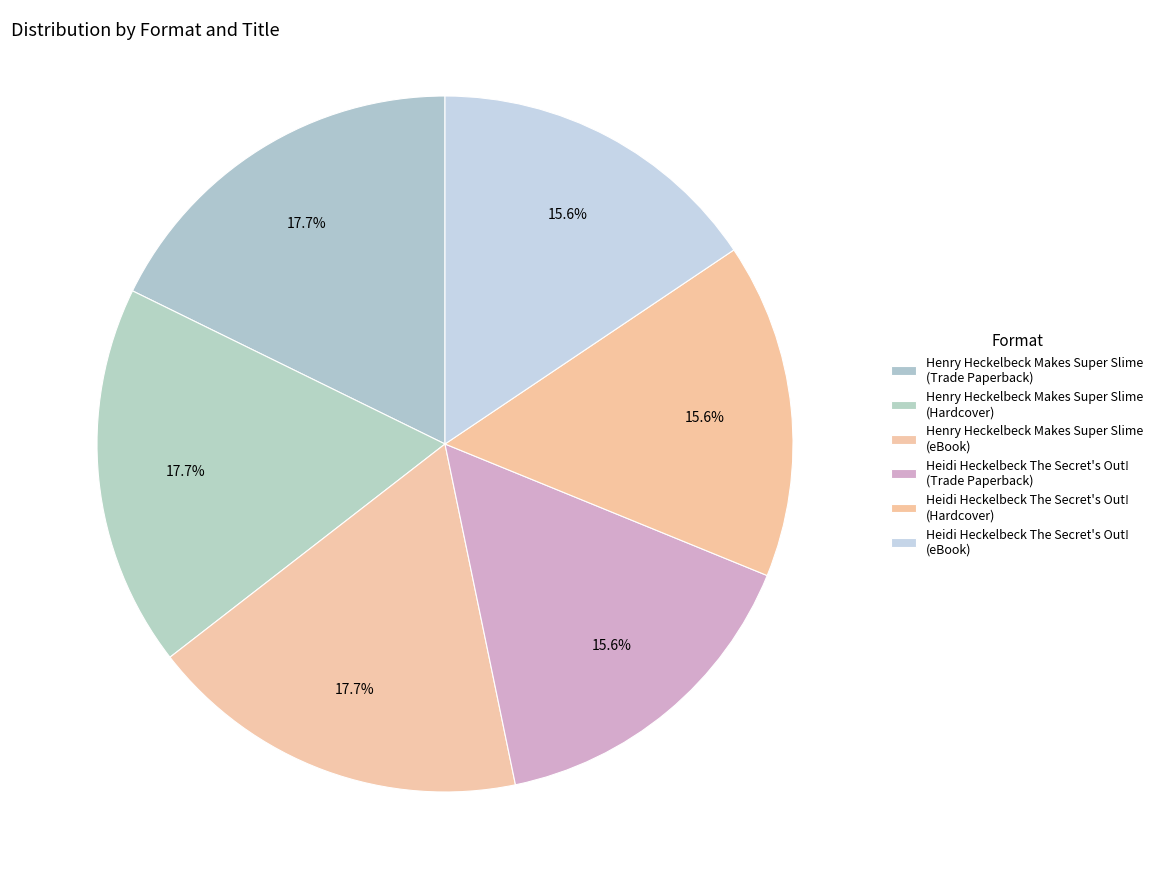

Does any single category account for the majority?

No